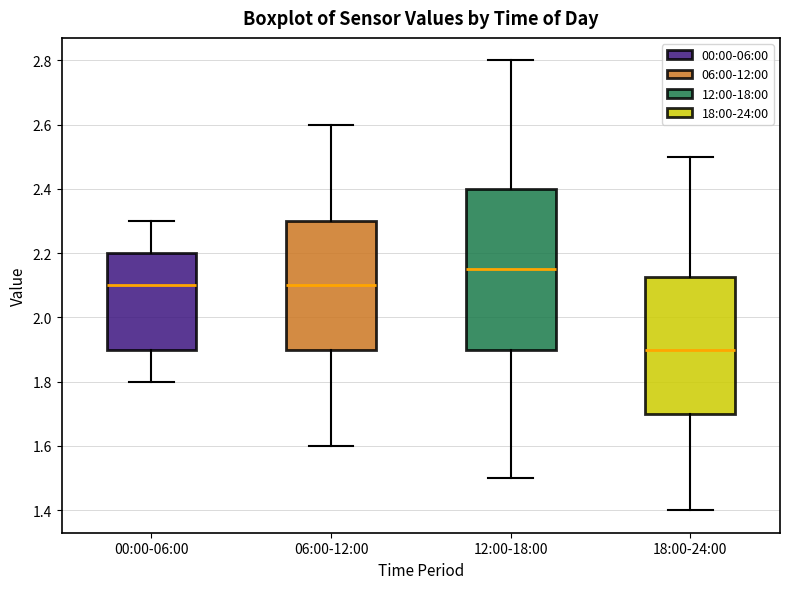

Which box is the tallest, from its lower edge to its upper edge?

12:00-18:00